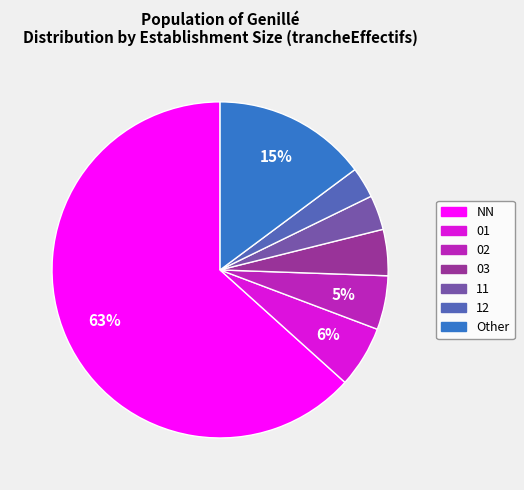

To the nearest percent, what is the average slice percentage?

14%